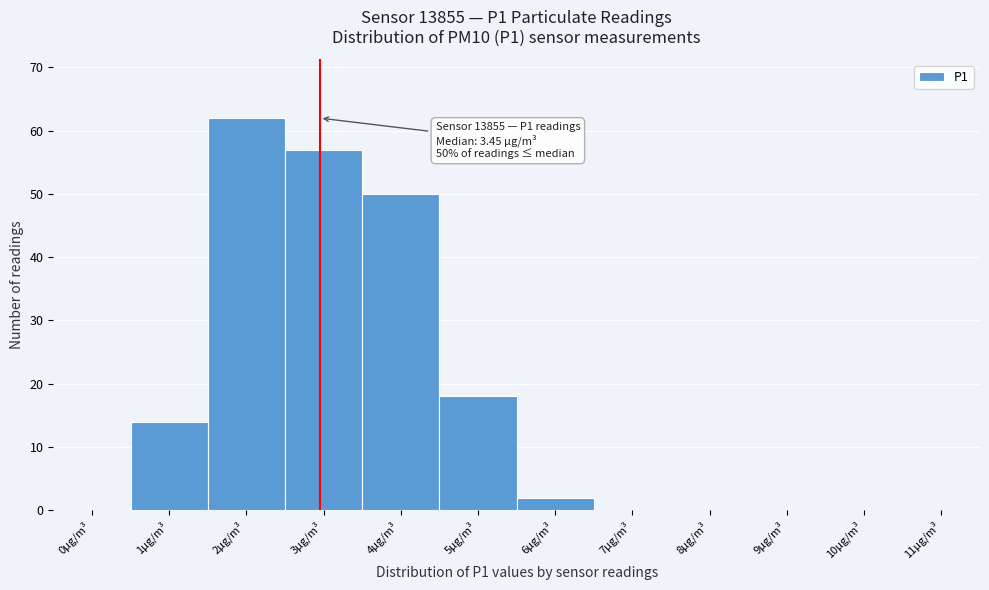

Reading left to right, transcribe all the data shown in this chart.

0µg/m³=0	1µg/m³=14	2µg/m³=62	3µg/m³=57	4µg/m³=50	5µg/m³=18	6µg/m³=2	7µg/m³=0	8µg/m³=0	9µg/m³=0	10µg/m³=0	11µg/m³=0